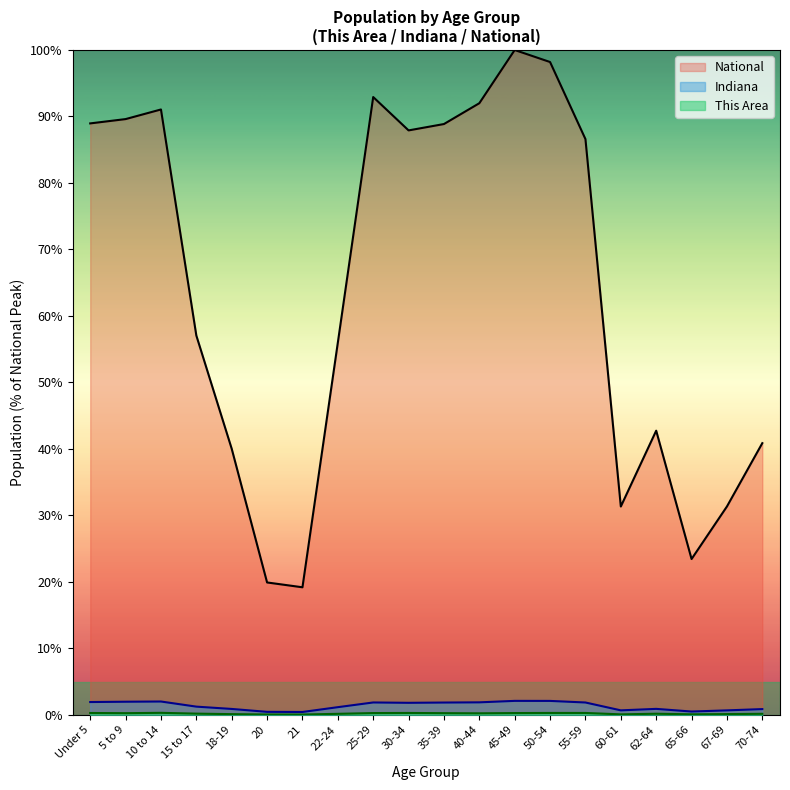

Which has a higher value, 20 or 65-66?

65-66